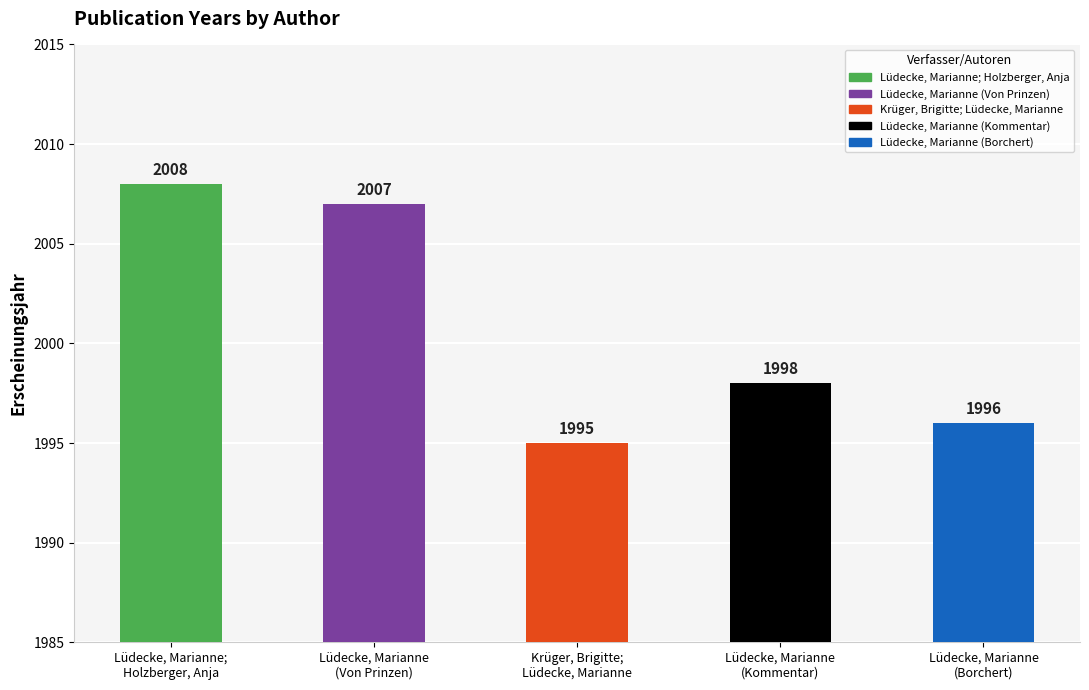

What is the change in value from Krüger, Brigitte;
Lüdecke, Marianne to Lüdecke, Marianne
(Borchert)?

+1